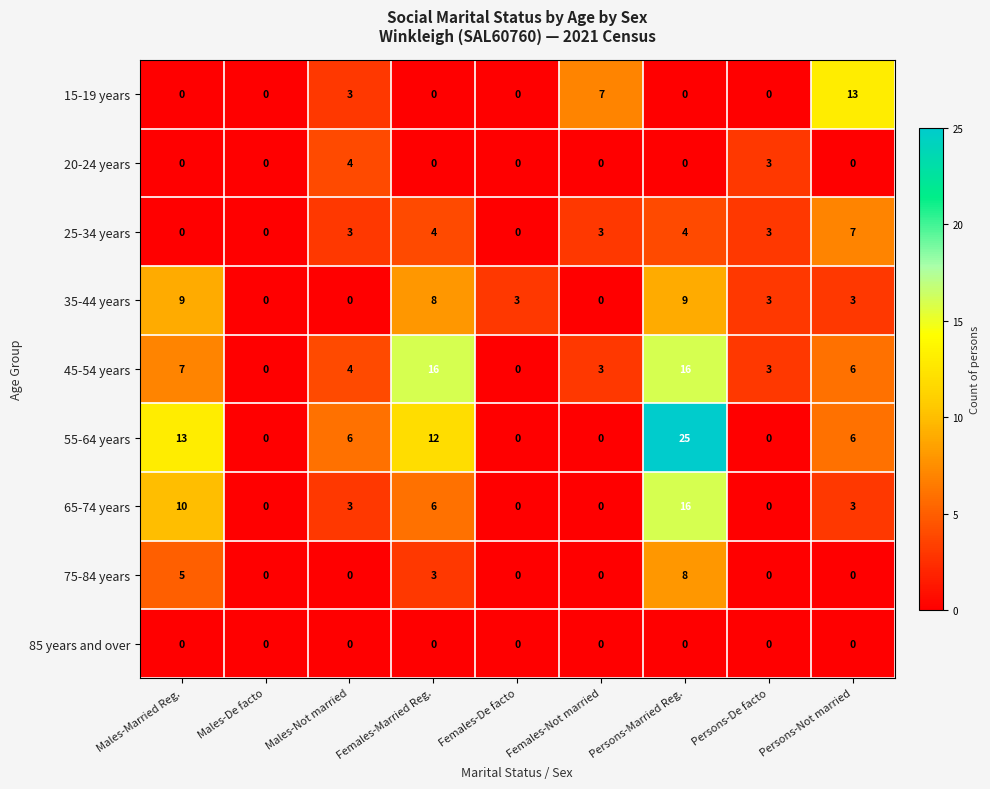

What is the greatest value displayed?

25